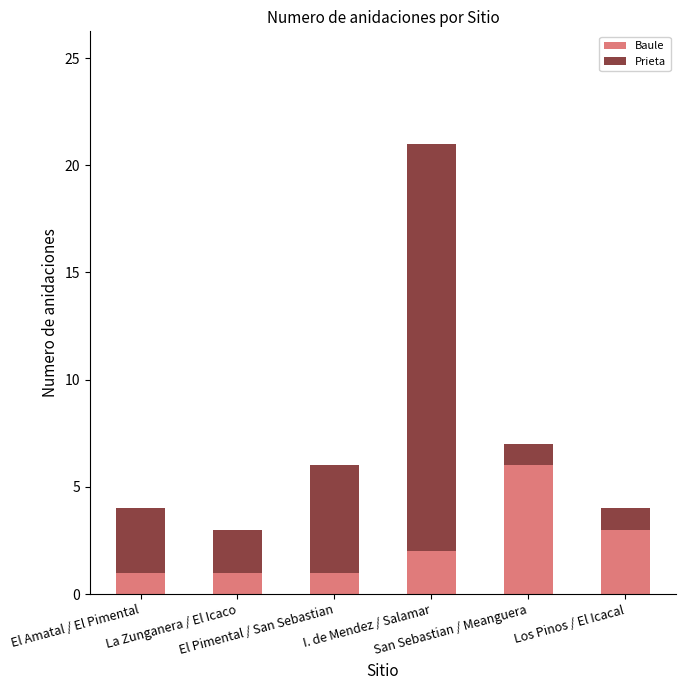

What is the sum of all Baule values?

14